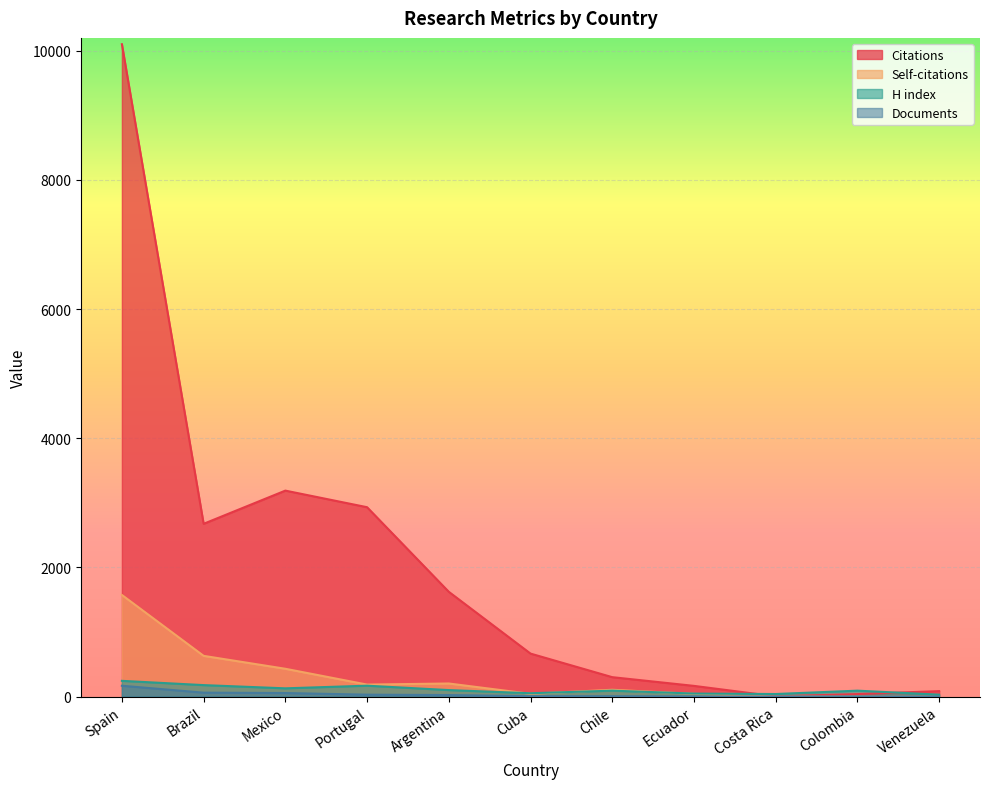

True or false: Self-citations and Citations cross at least once.

False